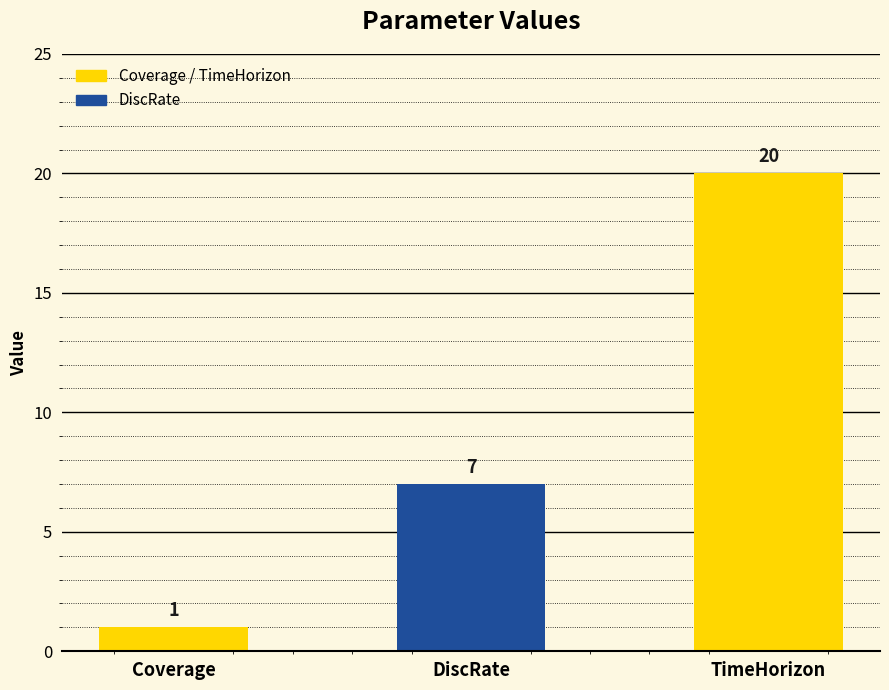

At which label is the value closest to 10?

DiscRate